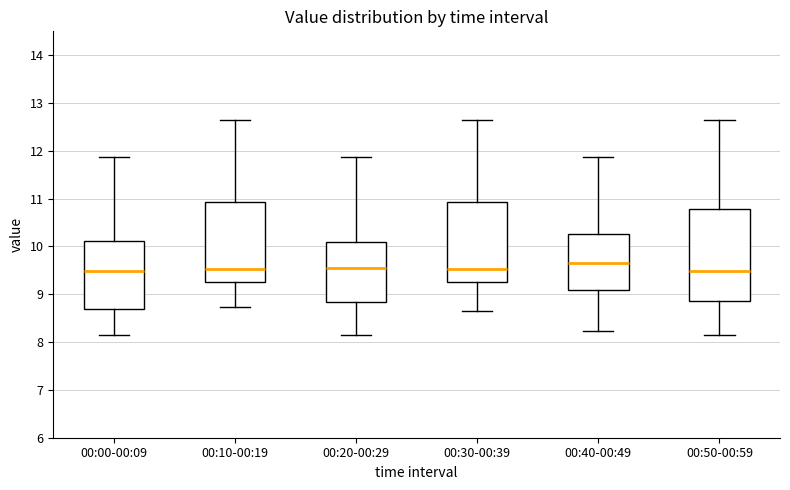

Reading left to right, transcribe this box plot: for each box, give where its median line is, the range the box spans, and where its two whiskers end, as read against the y-axis. The values are not printed on the chart, so give them approximately, as read against the axis.

00:00-00:09: median 9.5, box 8.7 to 10.1, whiskers 8.2 to 11.9
00:10-00:19: median 9.5, box 9.3 to 10.9, whiskers 8.7 to 12.7
00:20-00:29: median 9.6, box 8.8 to 10.1, whiskers 8.2 to 11.9
00:30-00:39: median 9.5, box 9.3 to 10.9, whiskers 8.7 to 12.7
00:40-00:49: median 9.7, box 9.1 to 10.3, whiskers 8.2 to 11.9
00:50-00:59: median 9.5, box 8.9 to 10.8, whiskers 8.2 to 12.7